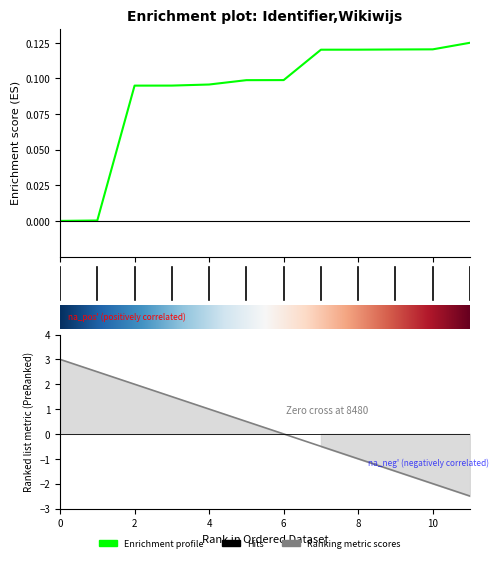

What is the maximum value shown in the chart?

0.1